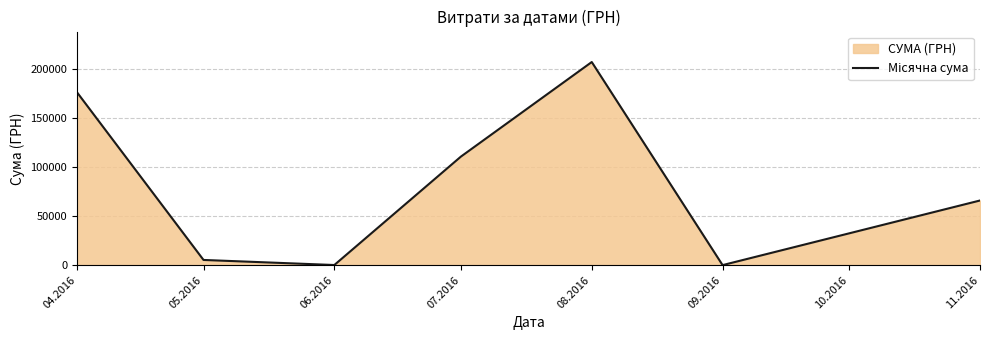

At which category does the data reach its first local peak?

08.2016